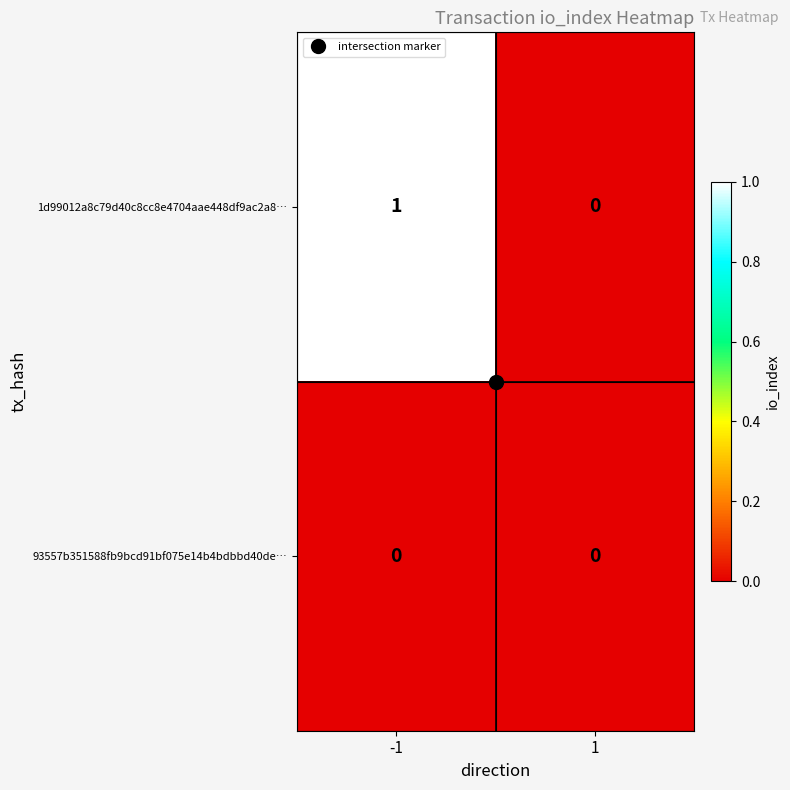

Rank the series at -1 from highest to lowest value.

1d99012a8c79d40c8cc8e4704aae448df9ac2a8…, 93557b351588fb9bcd91bf075e14b4bdbbd40de…